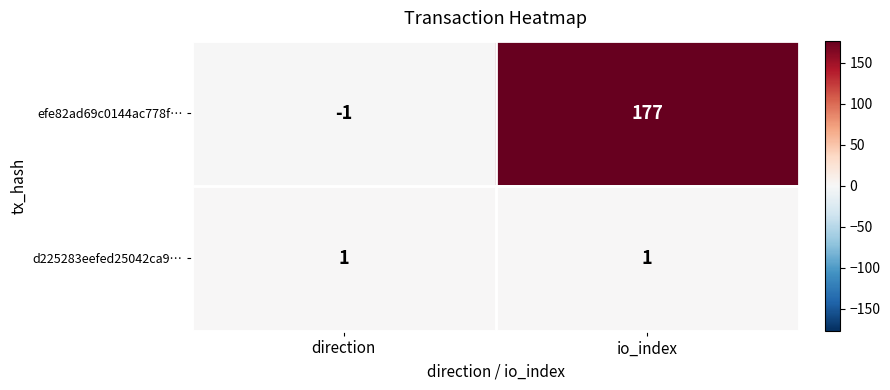

List the series in order of their overall mean, highest first.

efe82ad69c0144ac778f…, d225283eefed25042ca9…